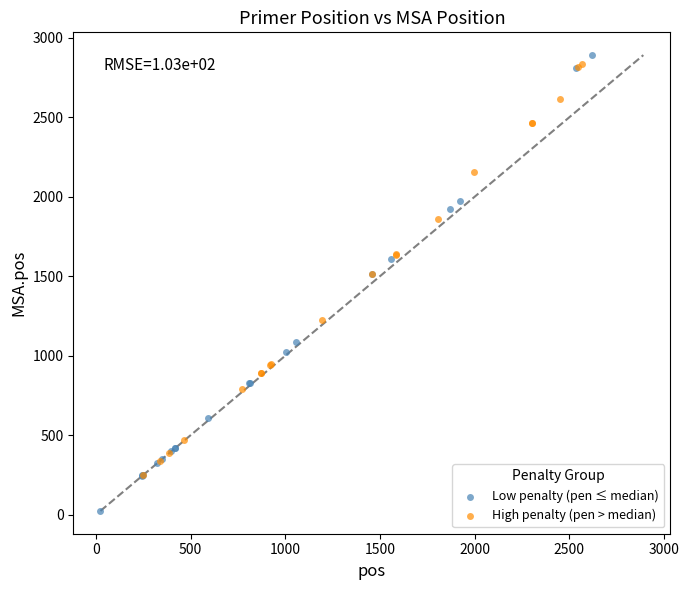

Which series contains the lowest Y value?

Low penalty (pen ≤ median)